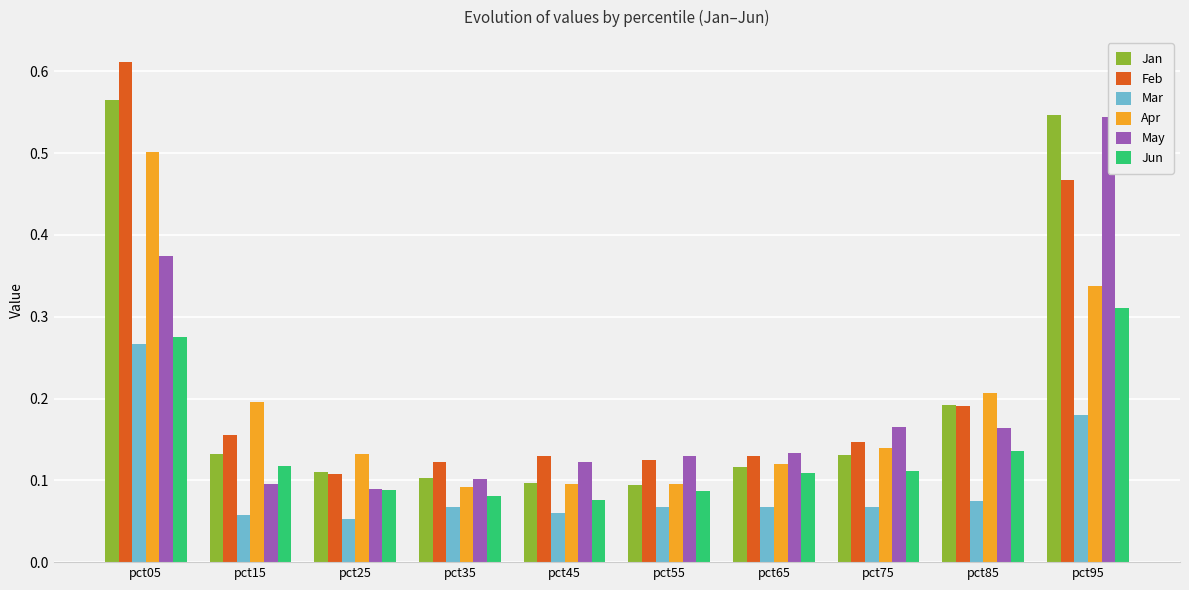

Is it true that Mar equals 0.0 at pct25?

False